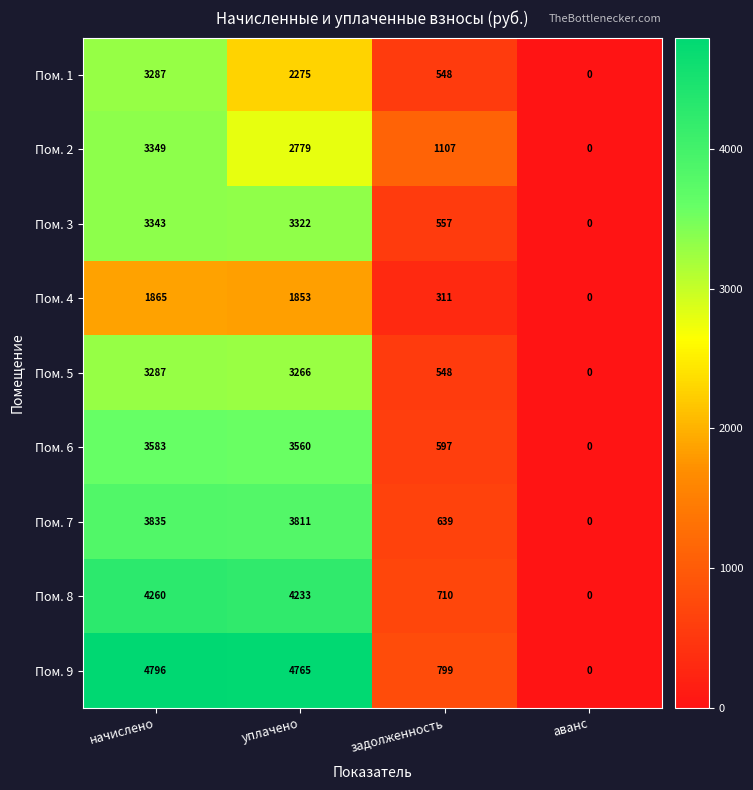

What is the difference between the maximum and second lowest values in the Пом. 2 series?

2242